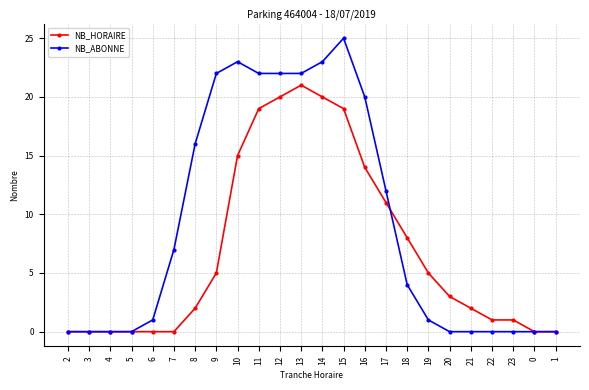

Reading left to right, what are all the values shown in this chart?

NB_HORAIRE: 0	0	0	0	0	0	2	5	15	19	20	21	20	19	14	11	8	5	3	2	1	1	0	0
NB_ABONNE: 0	0	0	0	1	7	16	22	23	22	22	22	23	25	20	12	4	1	0	0	0	0	0	0